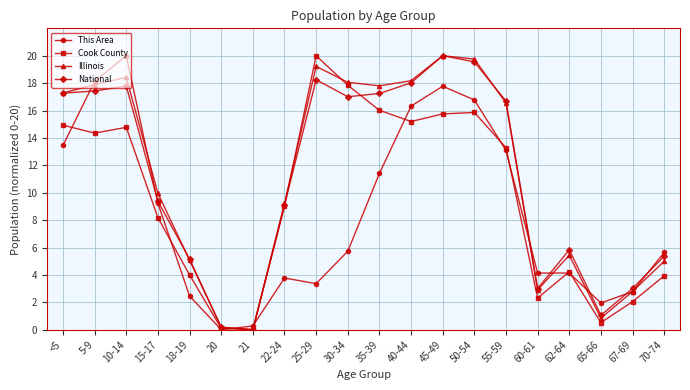

What is the greatest value displayed?

20.0